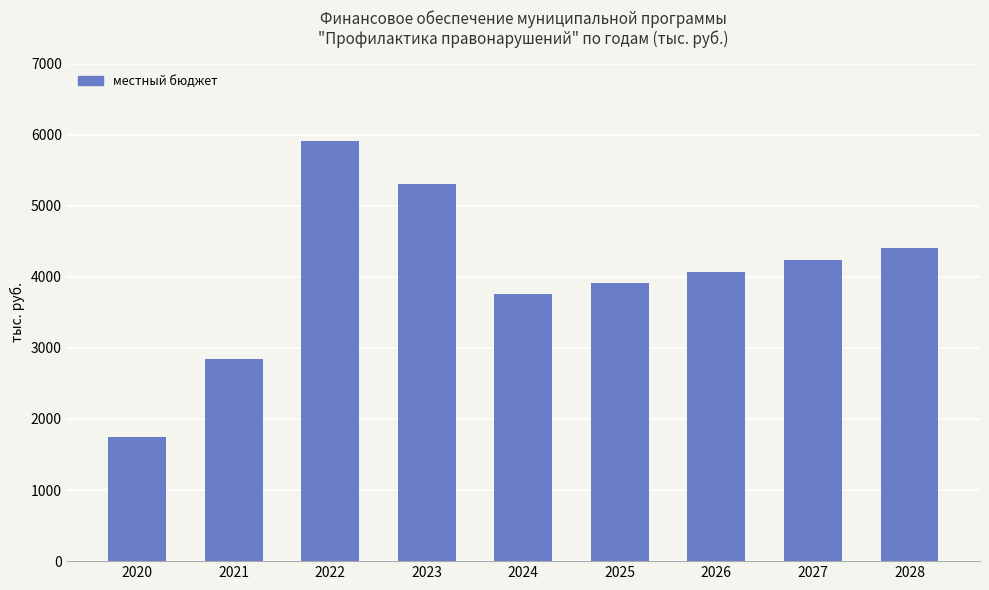

What value does the data have at 2021?

2842.9